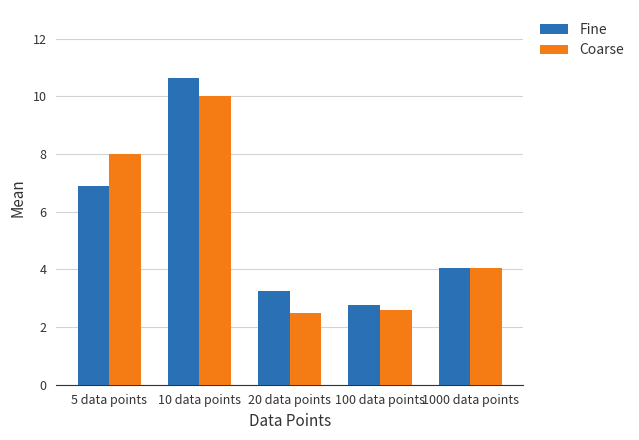

What is the sum of all Fine values?

27.6